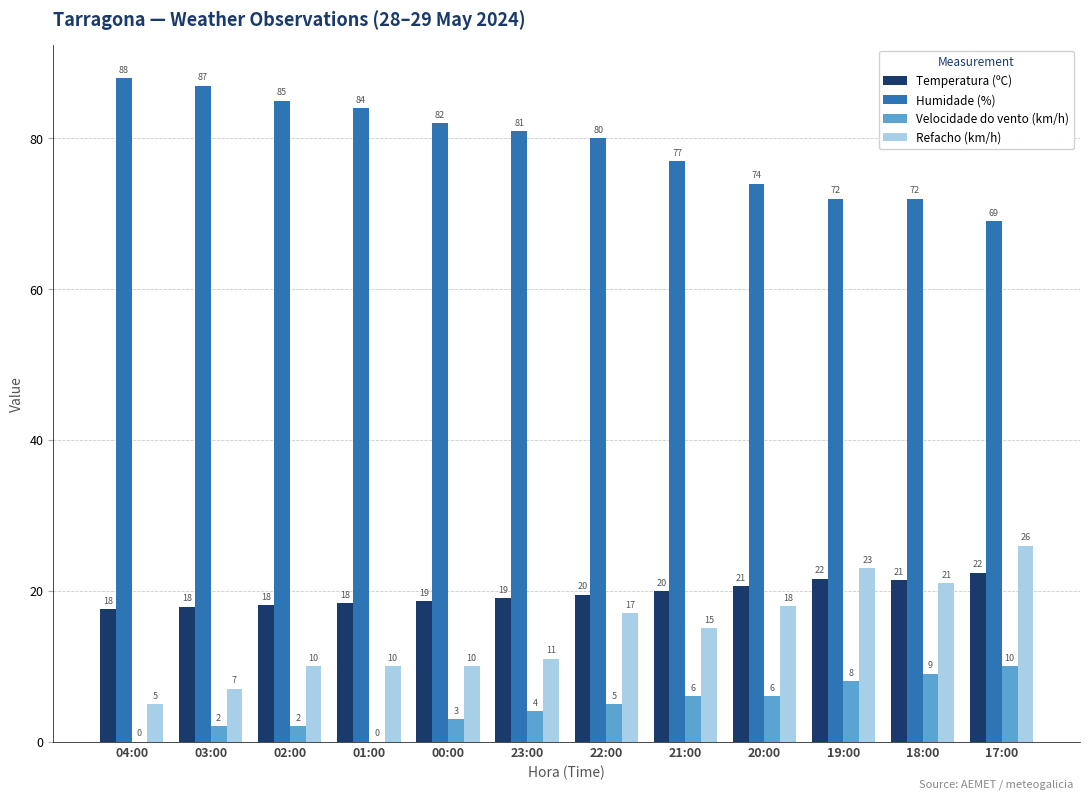

Which series has the largest range (max minus min)?

Refacho (km/h)